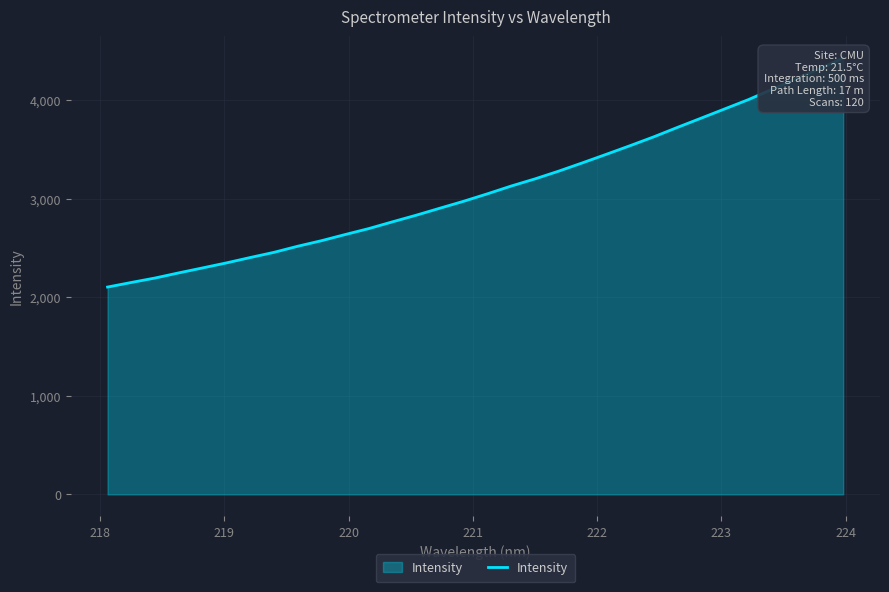

How many lines are shown in the chart?

1